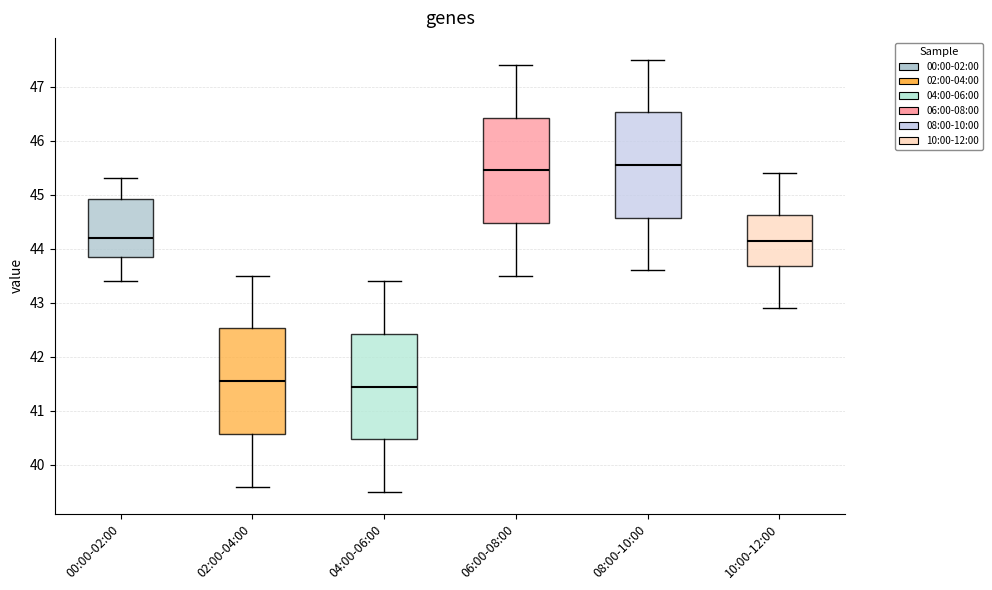

Reading left to right, read every box against the y-axis: the position of its median line, the range the box covers, and the ends of its whiskers. The values are not printed on the chart, so give them approximately, as read against the axis.

00:00-02:00: median 44.2, box 43.9 to 44.9, whiskers 43.4 to 45.3
02:00-04:00: median 41.6, box 40.6 to 42.5, whiskers 39.6 to 43.5
04:00-06:00: median 41.5, box 40.5 to 42.4, whiskers 39.5 to 43.4
06:00-08:00: median 45.5, box 44.5 to 46.4, whiskers 43.5 to 47.4
08:00-10:00: median 45.6, box 44.6 to 46.5, whiskers 43.6 to 47.5
10:00-12:00: median 44.2, box 43.7 to 44.6, whiskers 42.9 to 45.4